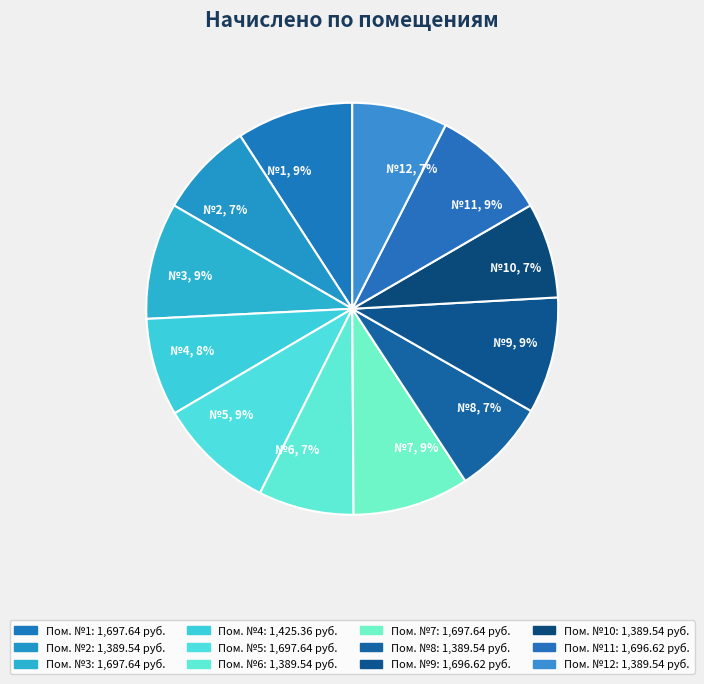

The №1, 9% slice represents 1% of the pie. True or false?

False